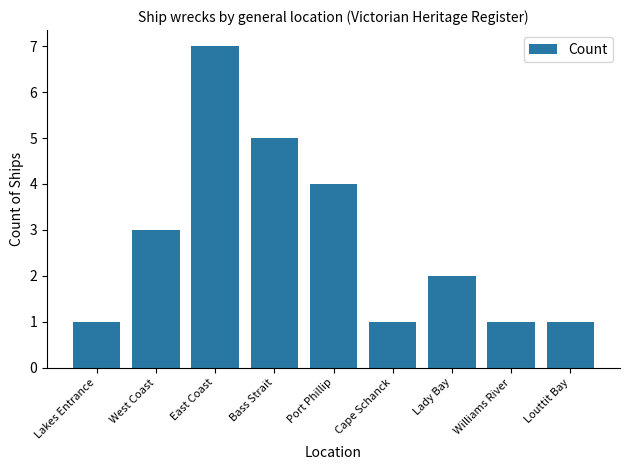

What is the difference between the values at West Coast and Louttit Bay?

2